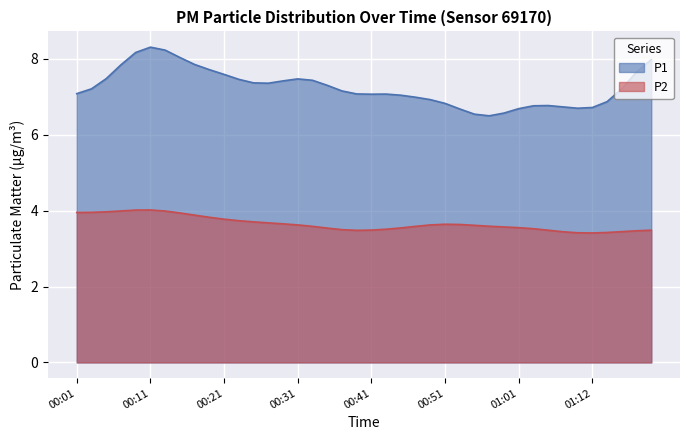

How many series are shown in this chart?

2